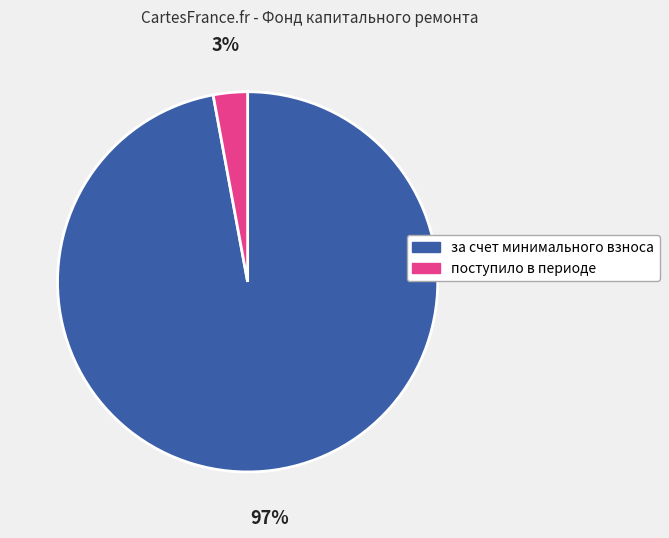

To the nearest percent, what portion does поступило в периоде represent?

3%